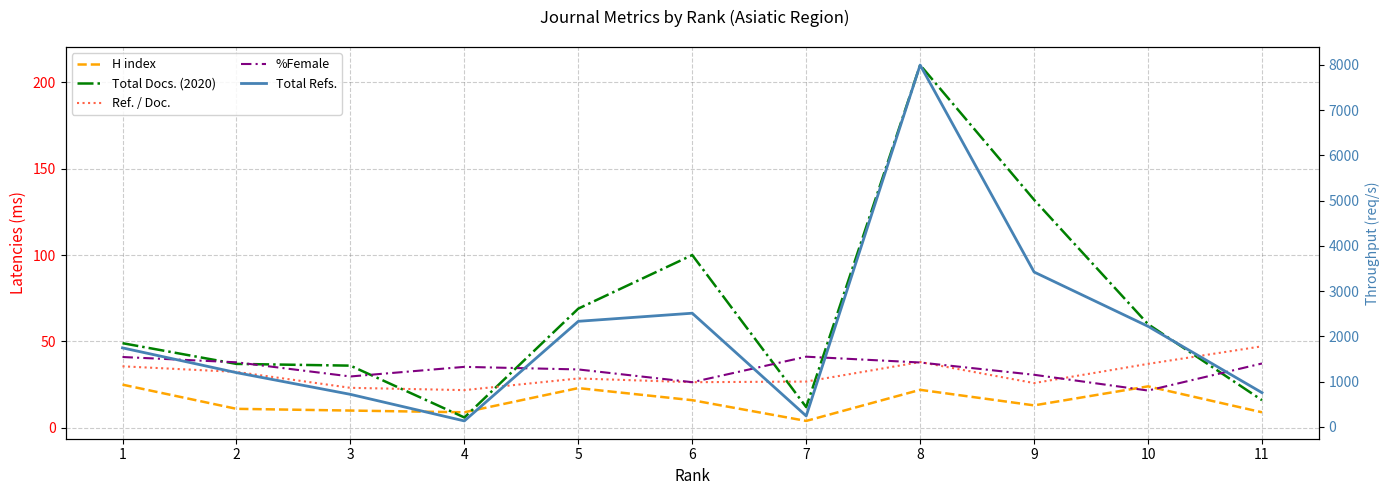

What is the highest value of the H index series?

25.0